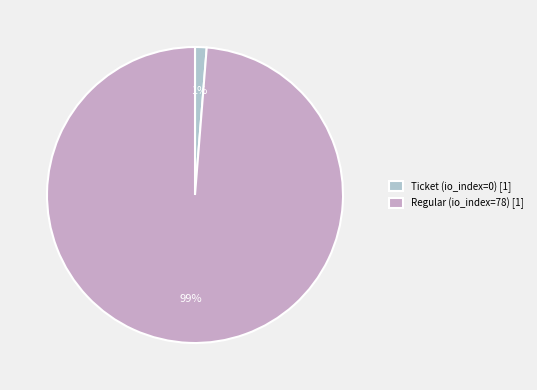

What is the largest slice in the pie chart?

Regular (io_index=78) [1]